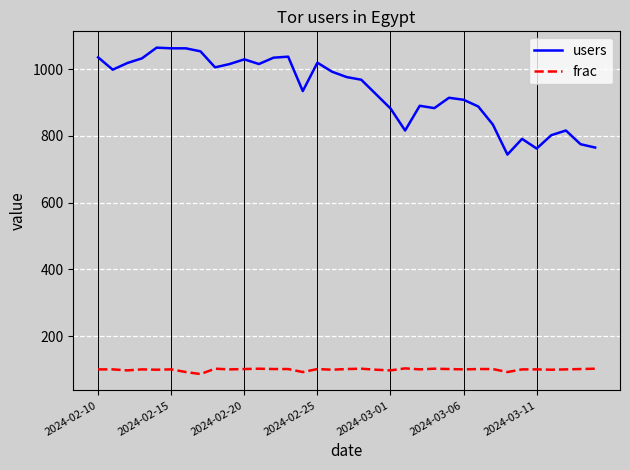

How many lines are shown in the chart?

2